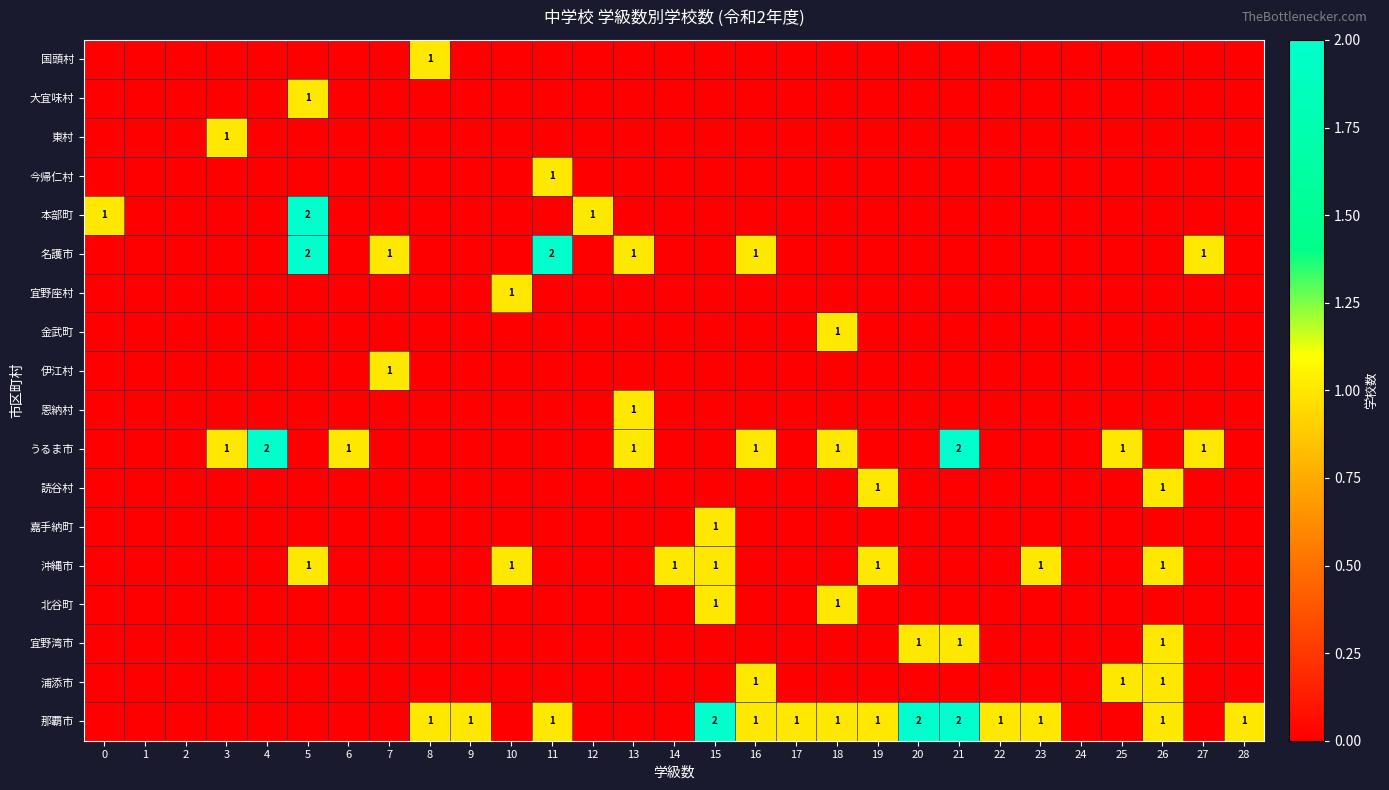

What is the sum of all 読谷村 values?

2